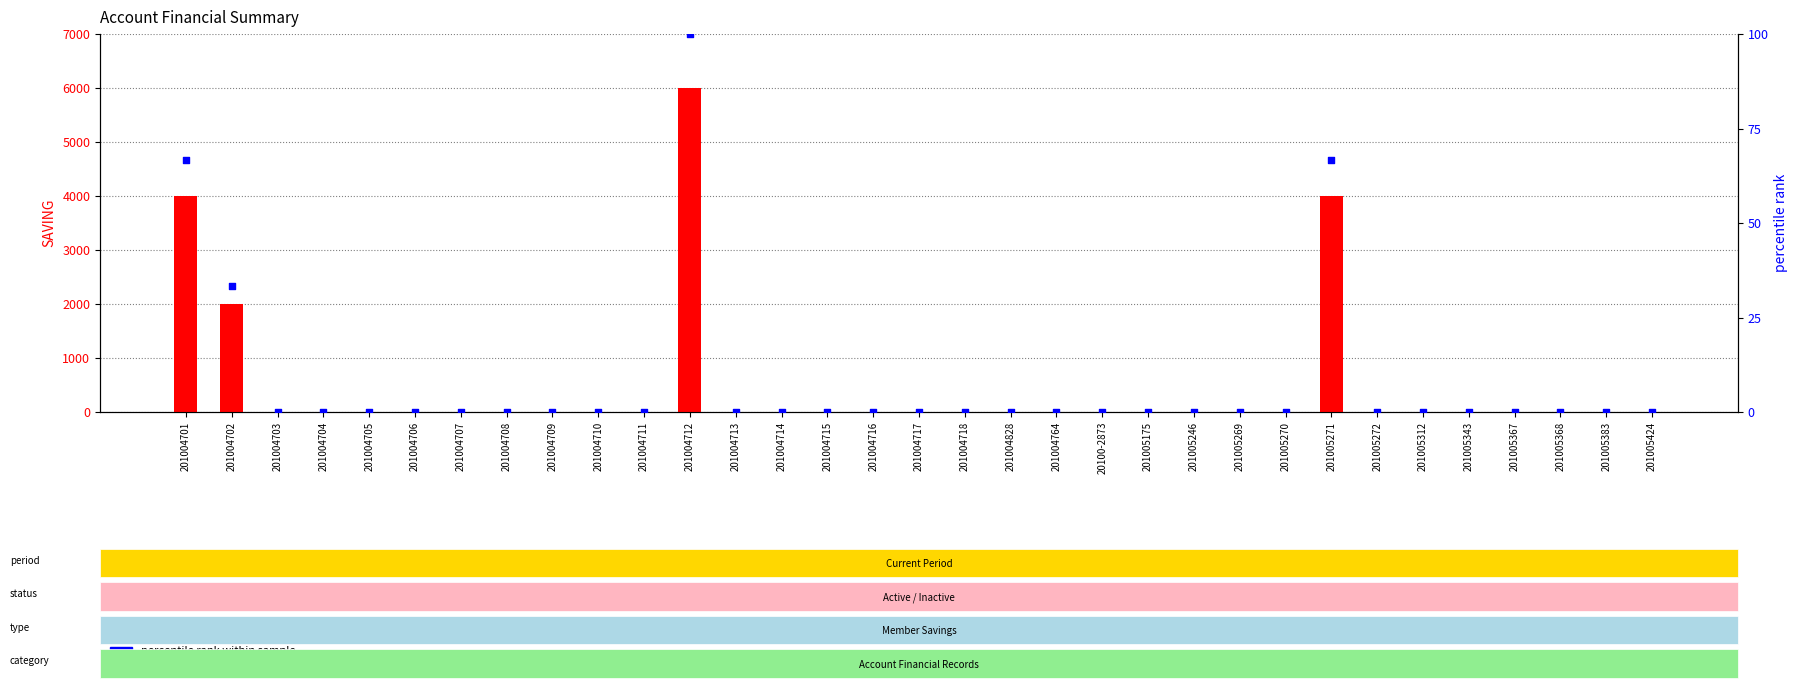

Which series reaches the minimum Y coordinate?

SAVING